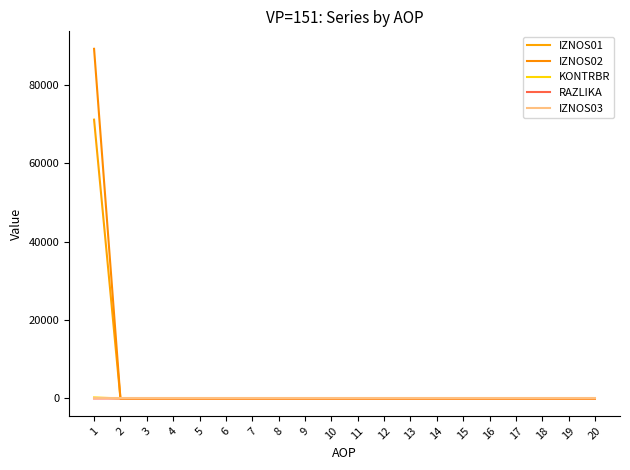

Reading right to left, transcribe all the data shown in this chart.

IZNOS01: 20=0.0	19=0.0	18=0.0	17=0.0	16=0.0	15=0.0	14=0.0	13=0.0	12=0.0	11=0.0	10=0.0	9=0.0	8=0.0	7=0.0	6=0.0	5=0.0	4=0.0	3=0.0	2=0.0	1=71067.4
IZNOS02: 20=0.0	19=0.0	18=0.0	17=0.0	16=0.0	15=0.0	14=0.0	13=0.0	12=0.0	11=0.0	10=0.0	9=0.0	8=0.0	7=0.0	6=0.0	5=0.0	4=0.0	3=0.0	2=0.0	1=89122.9
KONTRBR: 20=0.0	19=0.0	18=0.0	17=0.0	16=0.0	15=0.0	14=0.0	13=0.0	12=0.0	11=0.0	10=0.0	9=0.0	8=0.0	7=0.0	6=0.0	5=0.0	4=0.0	3=0.0	2=0.0	1=249.3
RAZLIKA: 20=0.0	19=0.0	18=0.0	17=0.0	16=0.0	15=0.0	14=0.0	13=0.0	12=0.0	11=0.0	10=0.0	9=0.0	8=0.0	7=0.0	6=0.0	5=0.0	4=0.0	3=0.0	2=0.0	1=0.4
IZNOS03: 20=0.0	19=0.0	18=0.0	17=0.0	16=0.0	15=0.0	14=0.0	13=0.0	12=0.0	11=0.0	10=0.0	9=0.0	8=0.0	7=0.0	6=0.0	5=0.0	4=0.0	3=0.0	2=0.0	1=0.0